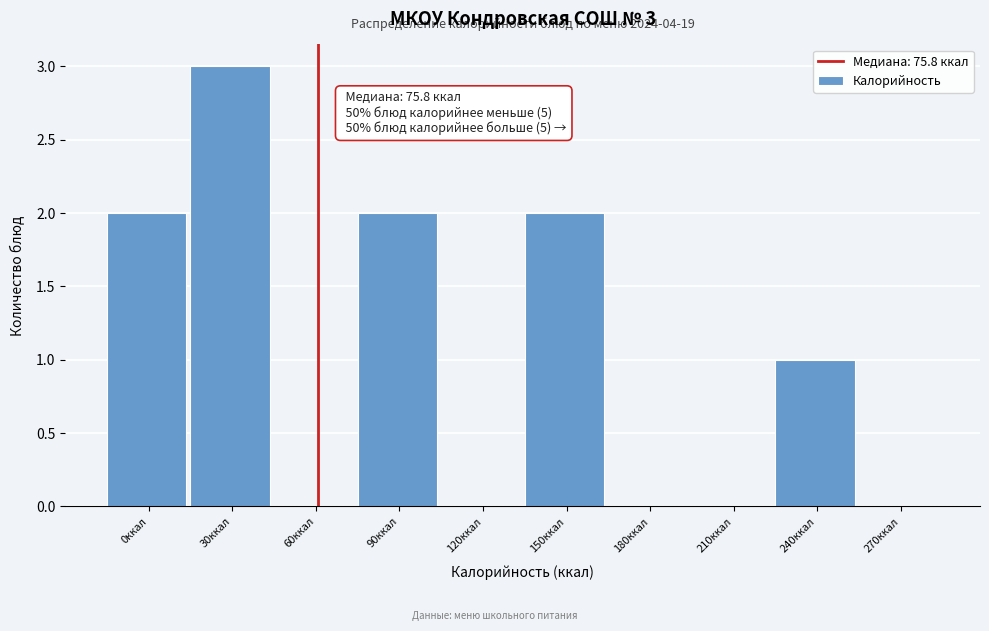

Reading left to right, extract all data points from this chart.

0ккал=2	30ккал=3	60ккал=0	90ккал=2	120ккал=0	150ккал=2	180ккал=0	210ккал=0	240ккал=1	270ккал=0